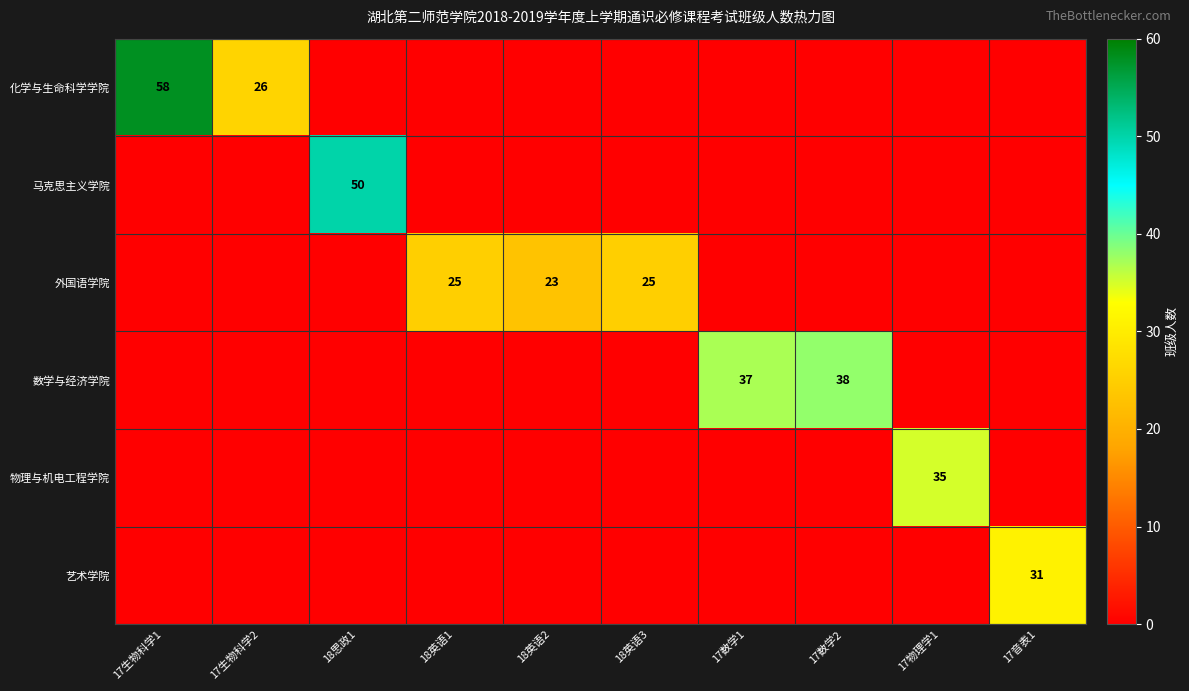

How many distinct data groups are displayed?

6